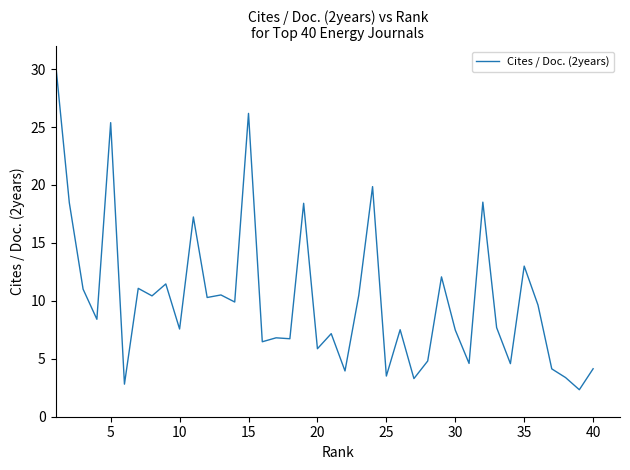

What is the difference between the maximum and minimum values?

28.2